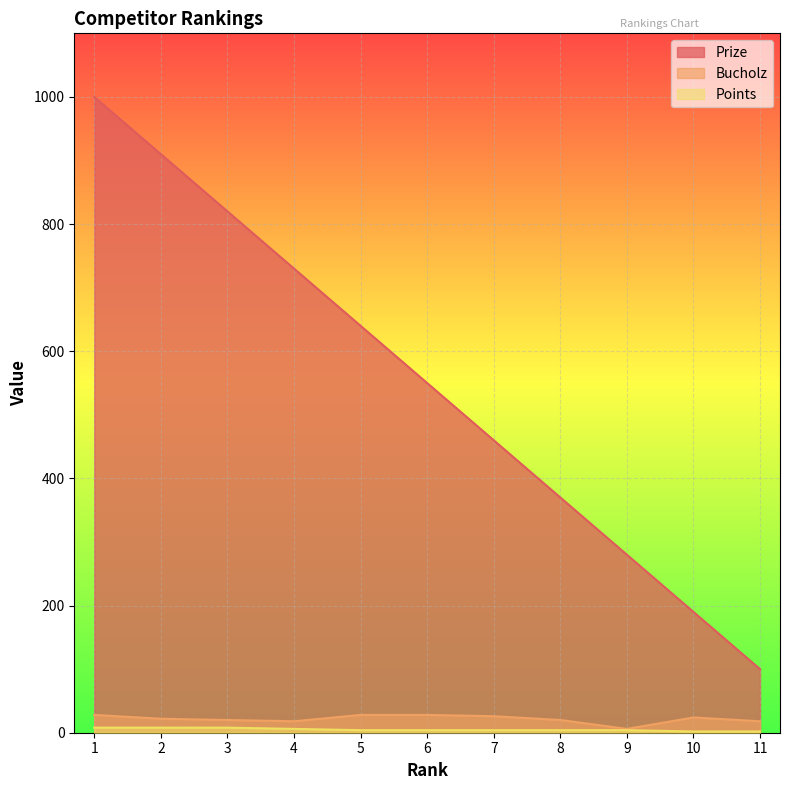

What is the value of the Prize point at the 3rd from the left?

820